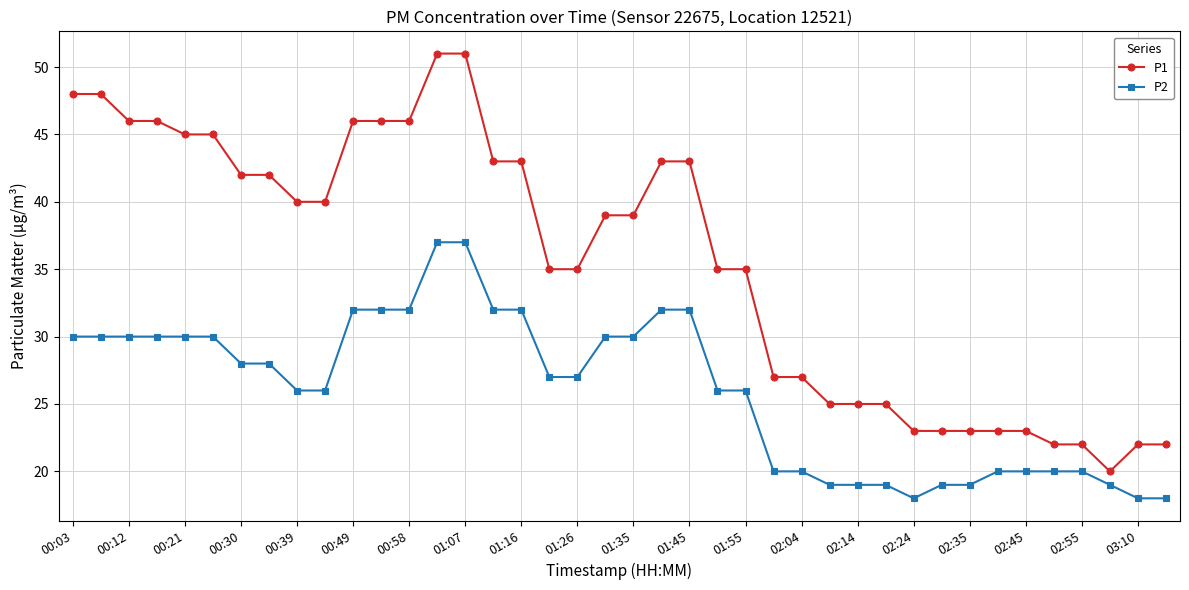

Is this an area chart (filled region under the line)?

No